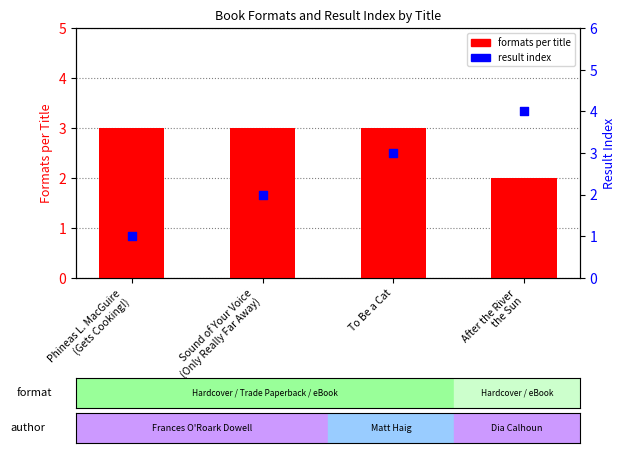

Which series reaches the maximum Y coordinate?

result index